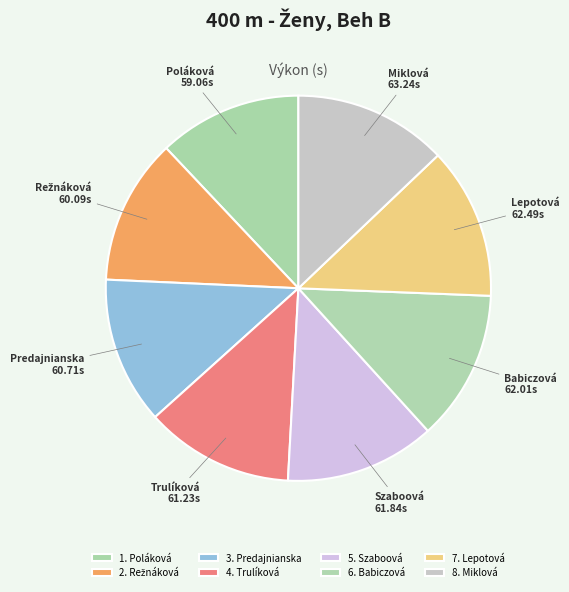

Count the number of slices in the pie.

8